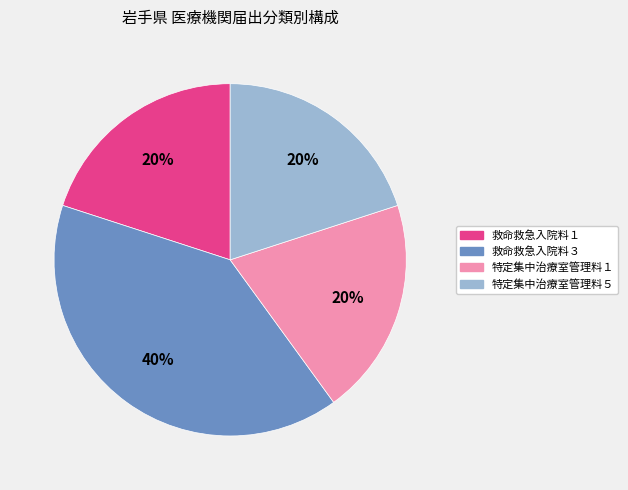

How many segments does this pie chart have?

4